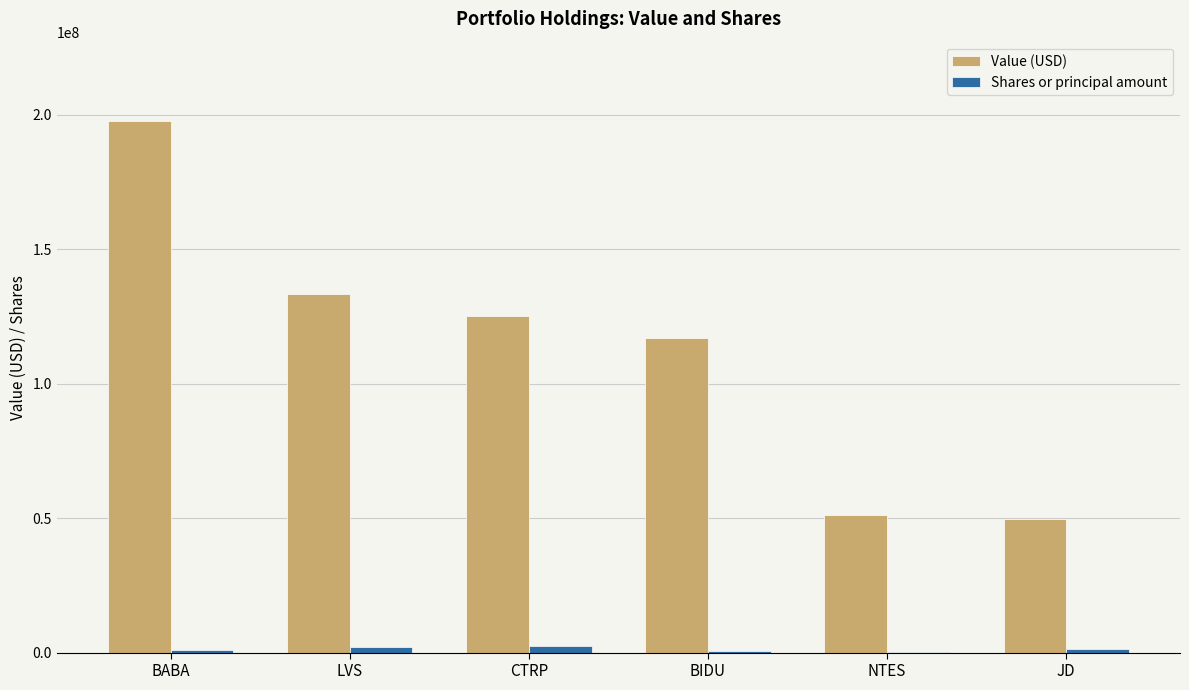

What is the maximum value shown in the chart?

197545000